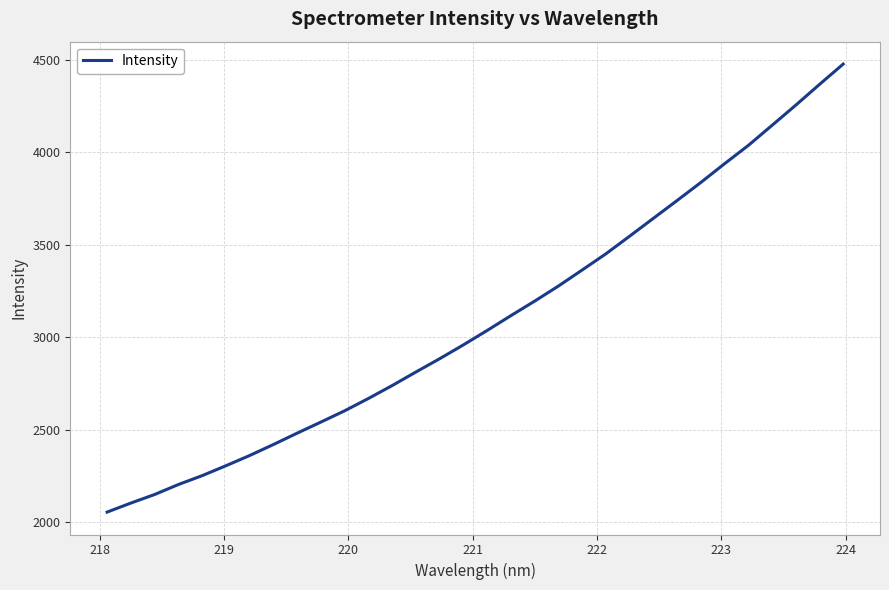

What is the smallest value displayed?

2055.3